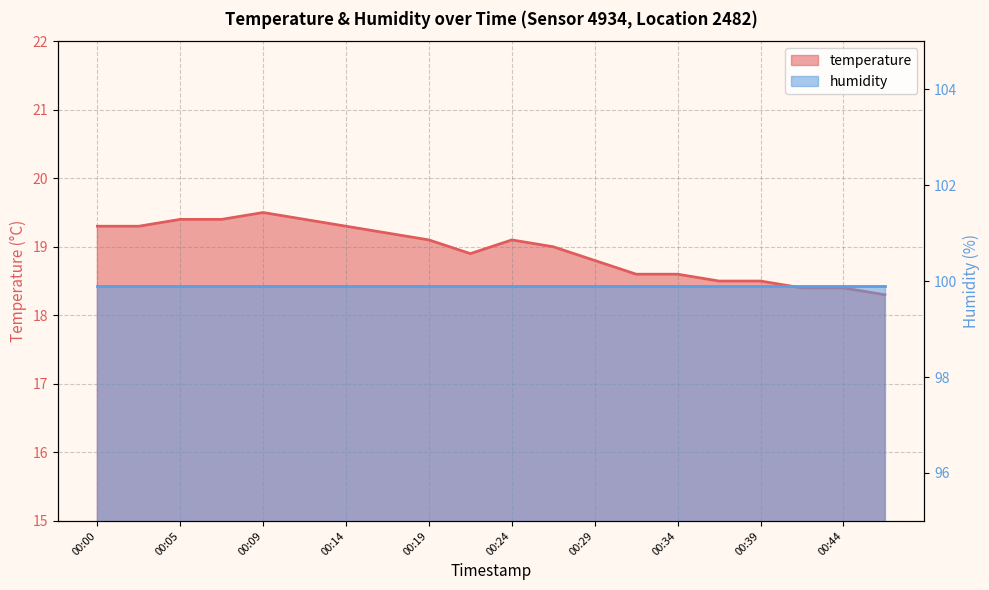

At which category does the data reach its first local valley?

00:22